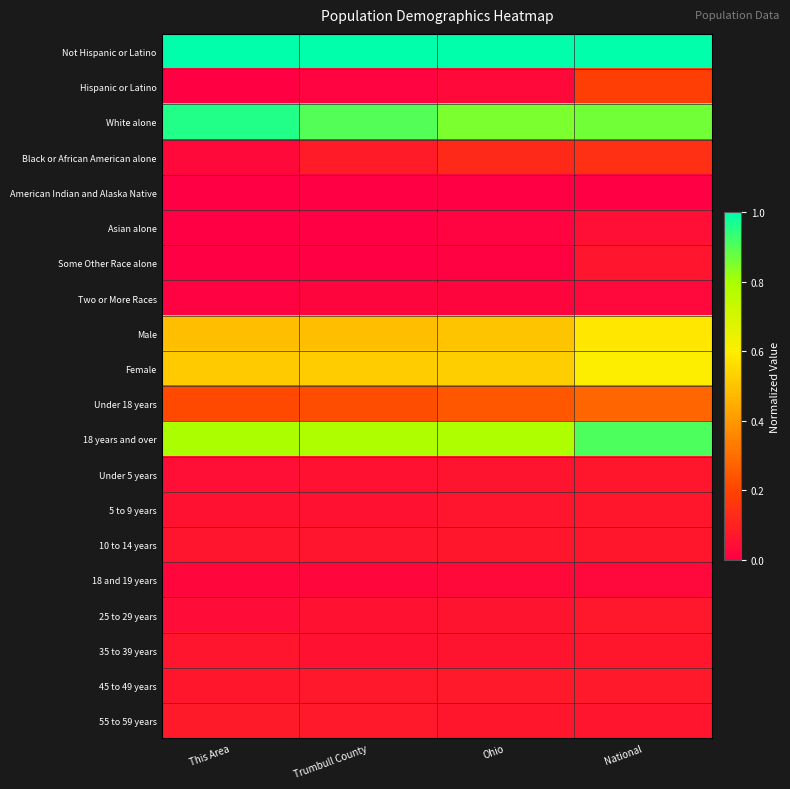

Reading left to right, what are all the values shown in this chart?

Not Hispanic or Latino: This Area=1.0	Trumbull County=1.0	Ohio=1.0	National=1.0
Hispanic or Latino: This Area=0.0	Trumbull County=0.0	Ohio=0.0	National=0.2
White alone: This Area=1.0	Trumbull County=0.9	Ohio=0.9	National=0.9
Black or African American alone: This Area=0.0	Trumbull County=0.1	Ohio=0.1	National=0.1
American Indian and Alaska Native: This Area=0.0	Trumbull County=0.0	Ohio=0.0	National=0.0
Asian alone: This Area=0.0	Trumbull County=0.0	Ohio=0.0	National=0.0
Some Other Race alone: This Area=0.0	Trumbull County=0.0	Ohio=0.0	National=0.1
Two or More Races: This Area=0.0	Trumbull County=0.0	Ohio=0.0	National=0.0
Male: This Area=0.5	Trumbull County=0.5	Ohio=0.5	National=0.6
Female: This Area=0.5	Trumbull County=0.5	Ohio=0.5	National=0.6
Under 18 years: This Area=0.2	Trumbull County=0.2	Ohio=0.2	National=0.3
18 years and over: This Area=0.8	Trumbull County=0.8	Ohio=0.8	National=0.9
Under 5 years: This Area=0.0	Trumbull County=0.1	Ohio=0.1	National=0.1
5 to 9 years: This Area=0.1	Trumbull County=0.1	Ohio=0.1	National=0.1
10 to 14 years: This Area=0.1	Trumbull County=0.1	Ohio=0.1	National=0.1
18 and 19 years: This Area=0.0	Trumbull County=0.0	Ohio=0.0	National=0.0
25 to 29 years: This Area=0.0	Trumbull County=0.1	Ohio=0.1	National=0.1
35 to 39 years: This Area=0.1	Trumbull County=0.1	Ohio=0.1	National=0.1
45 to 49 years: This Area=0.1	Trumbull County=0.1	Ohio=0.1	National=0.1
55 to 59 years: This Area=0.1	Trumbull County=0.1	Ohio=0.1	National=0.1